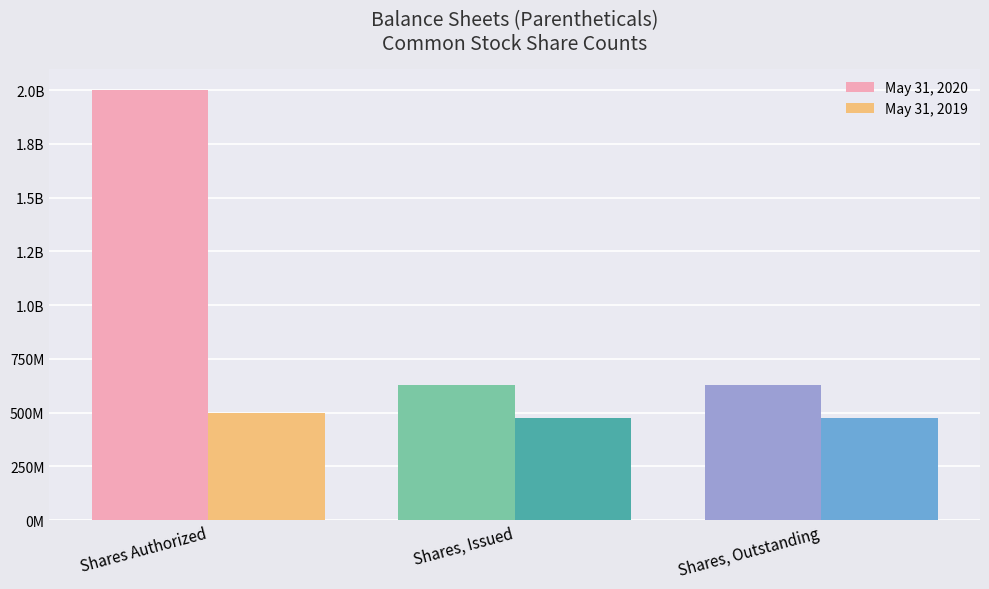

How many May 31, 2020 values are between 630626548 and 2000000000?

3